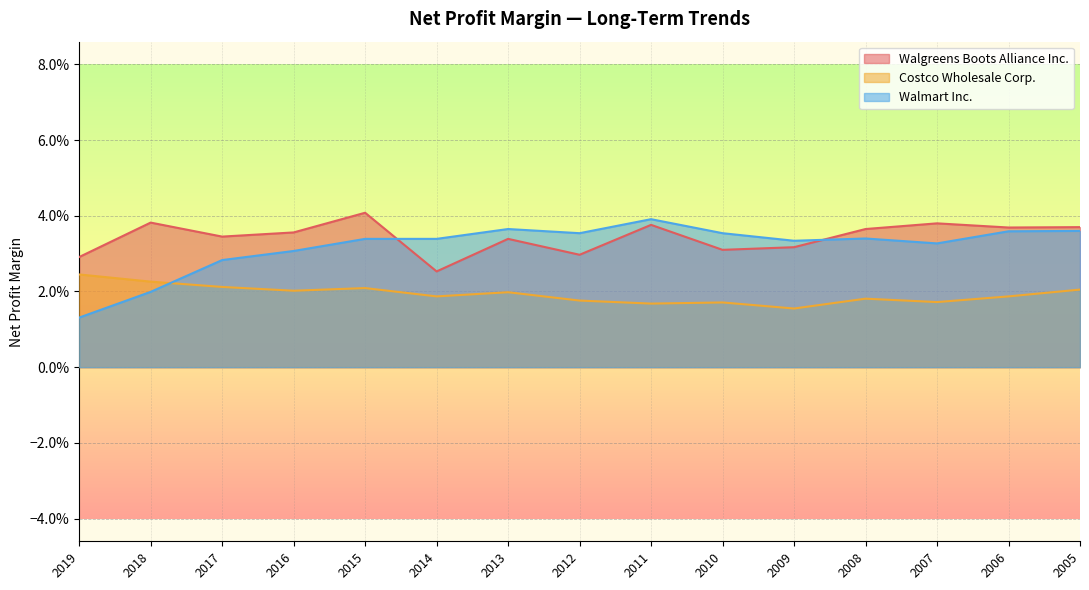

List the labels in order of Walgreens Boots Alliance Inc. value, largest first.

2015, 2018, 2007, 2011, 2005, 2006, 2008, 2016, 2017, 2013, 2009, 2010, 2012, 2019, 2014